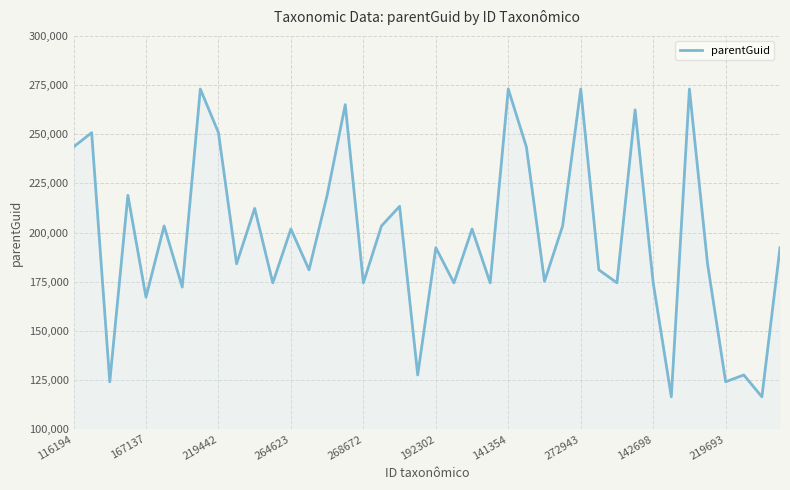

What is the minimum value shown in the chart?

116475